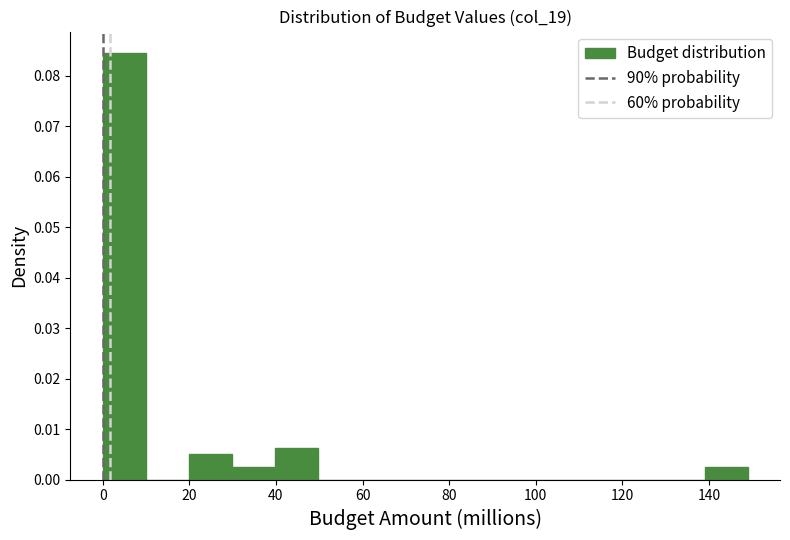

Reading left to right, list every bar in this chart as the range it spans on the x-axis followed by its height. Neither the bar edges nor the heights are printed on the chart, so give them approximately, as read against the axes.

0 to 10: 0.085
10 to 20: 0
20 to 30: 0.005
30 to 40: 0.002
40 to 50: 0.006
50 to 60: 0
60 to 70: 0
70 to 80: 0
80 to 90: 0
90 to 100: 0
100 to 110: 0
110 to 120: 0
120 to 130: 0
130 to 140: 0
140 to 148: 0.002